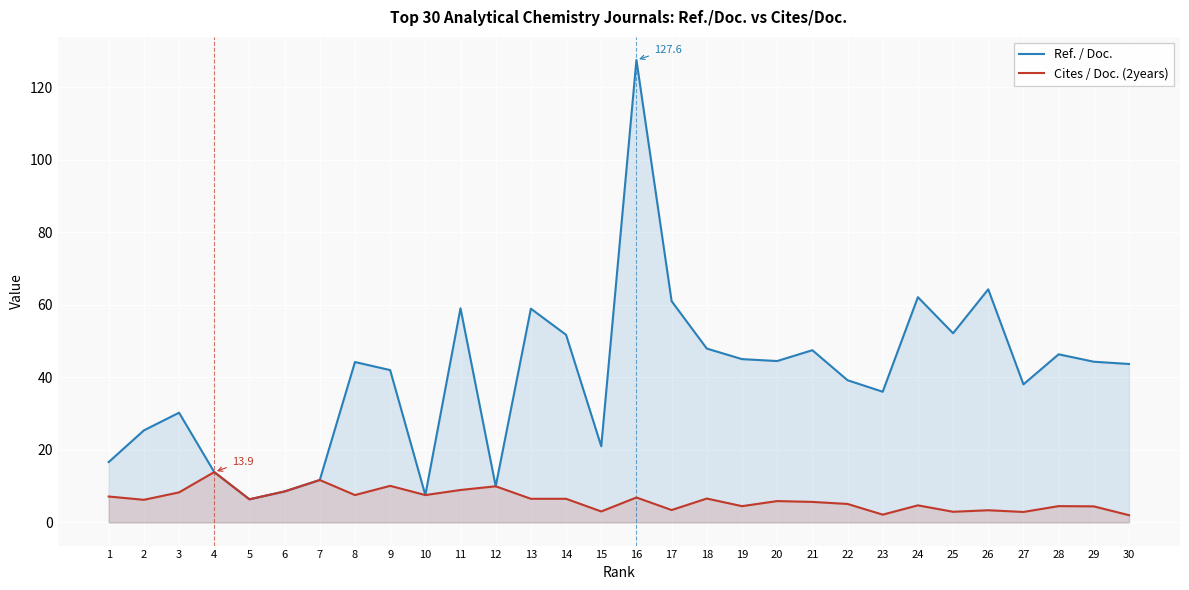

Rank the series at 16 from highest to lowest value.

Ref. / Doc., Cites / Doc. (2years)